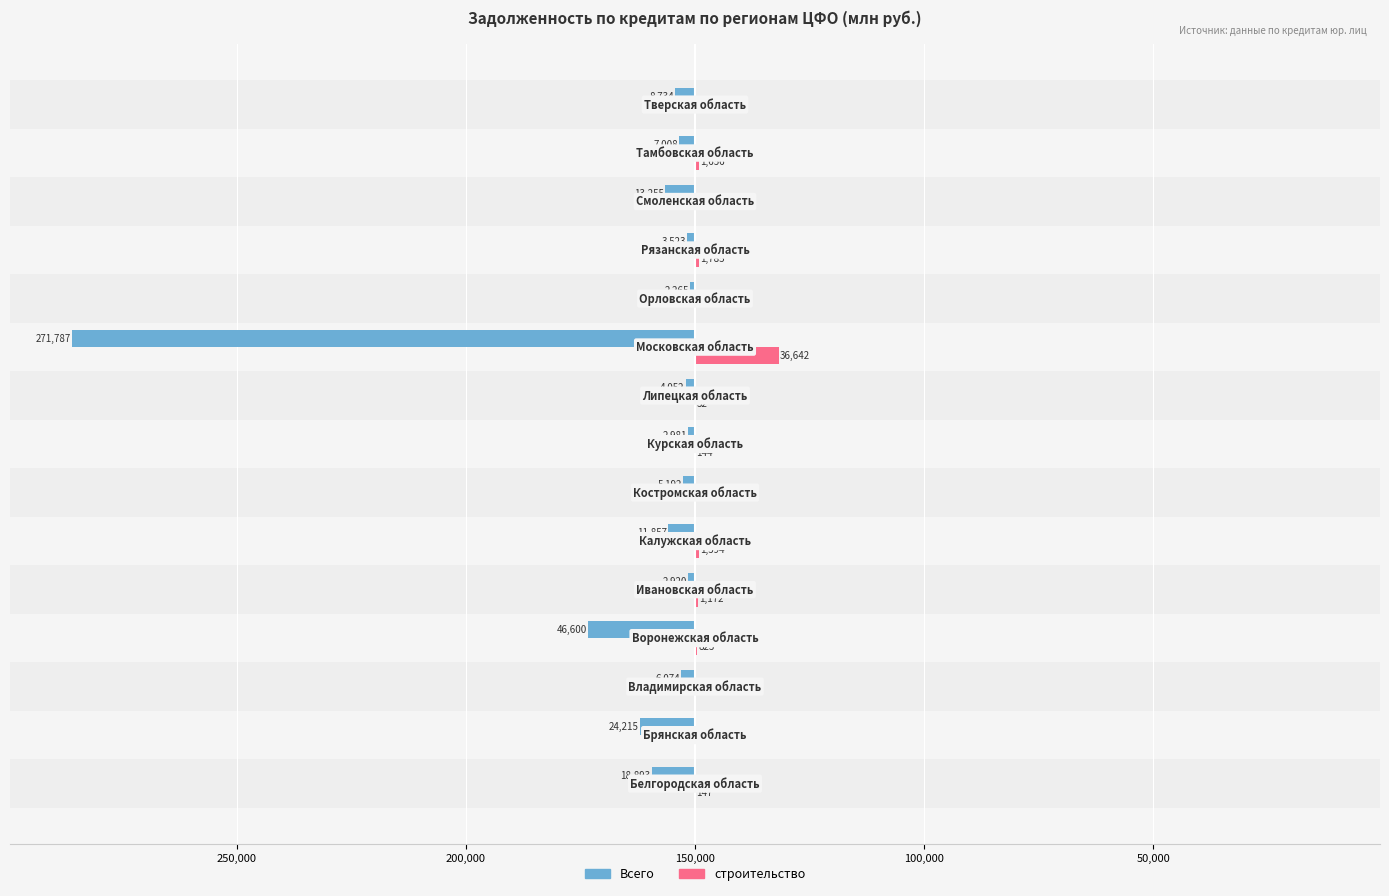

What is the value of the Всего bar at the 7th from the left?

-5192